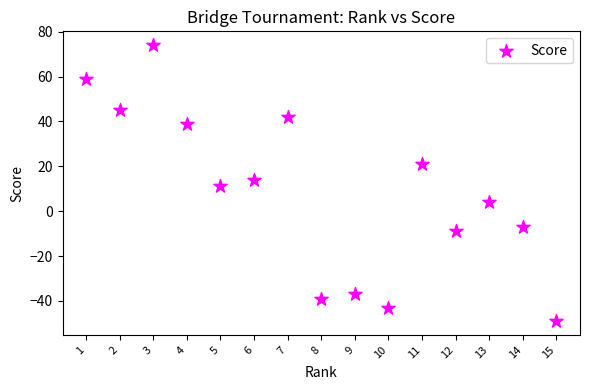

What is the range of X values (max minus min)?

14